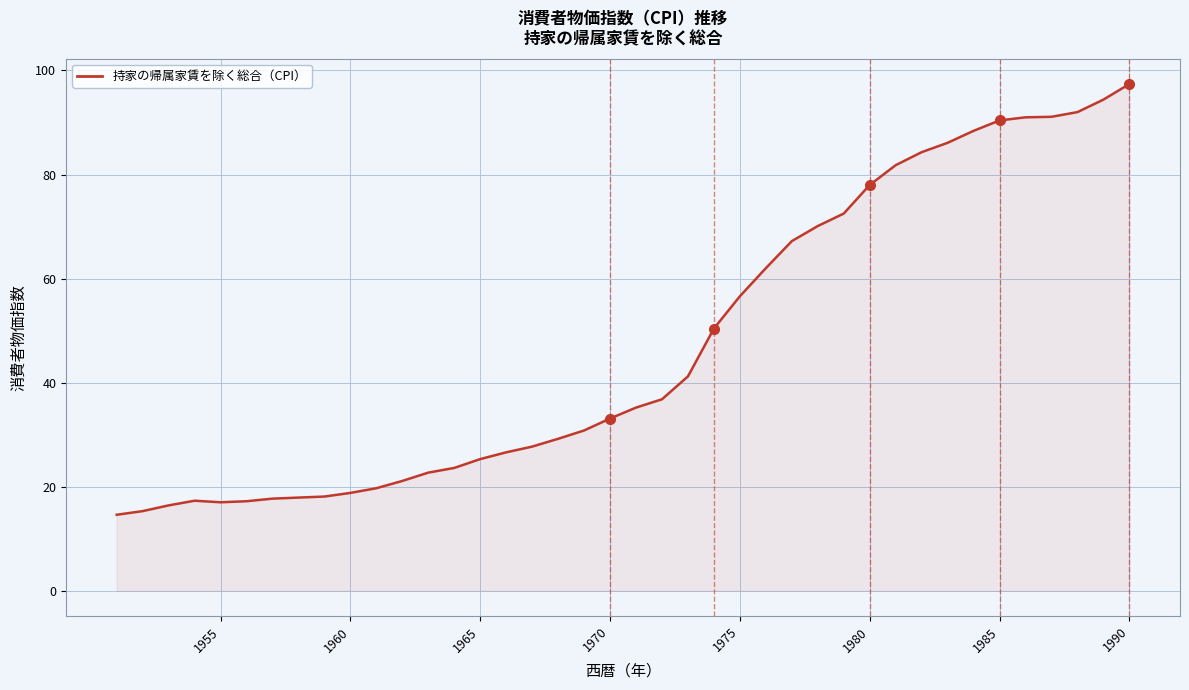

What is the maximum value shown in the chart?

97.4